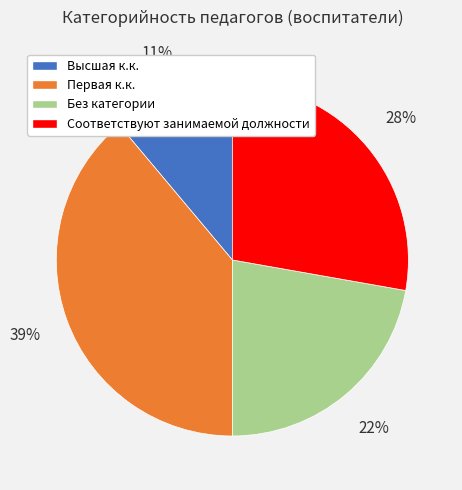

Which slice is the largest?

Первая к.к.